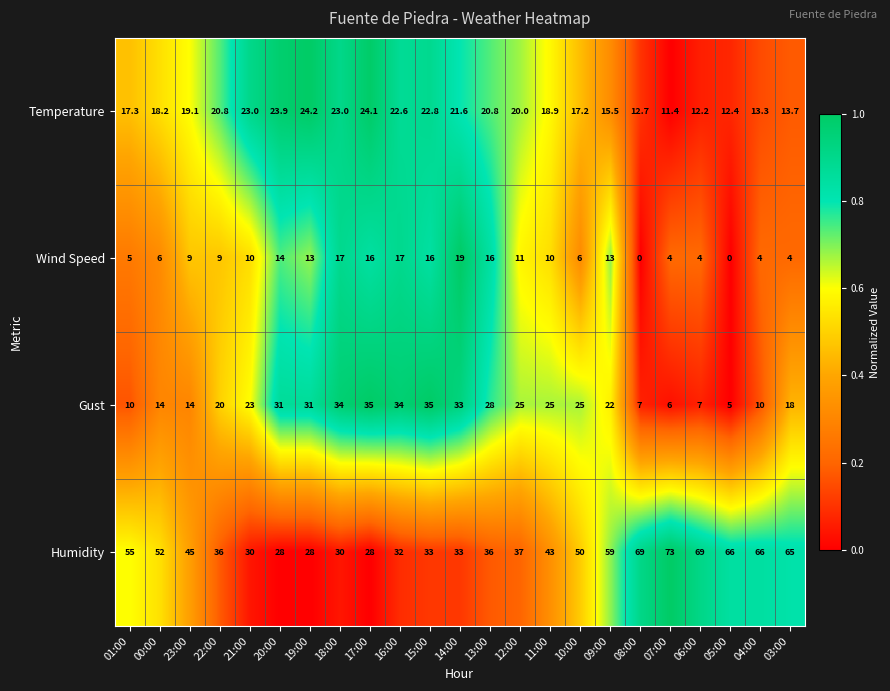

What is the difference between the second highest and minimum values in the Humidity series?

41.0